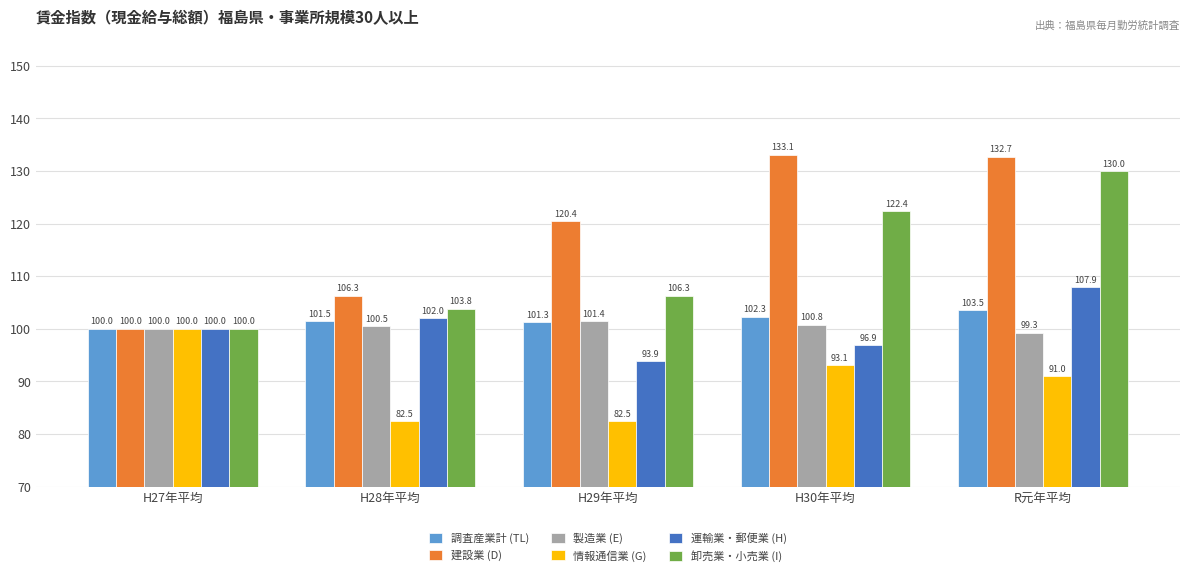

Between H28年平均 and H29年平均, which series saw the biggest shift?

建設業 (D)